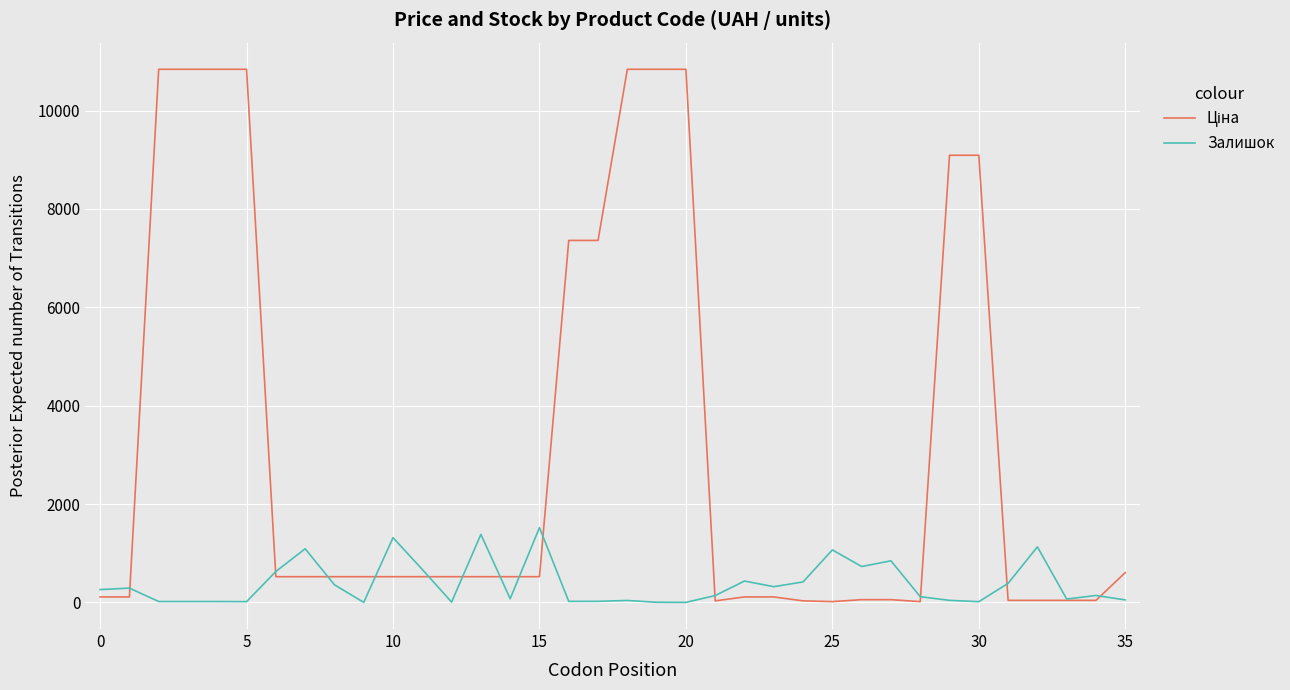

True or false: Залишок has more than 2 points higher than both neighbors.

True